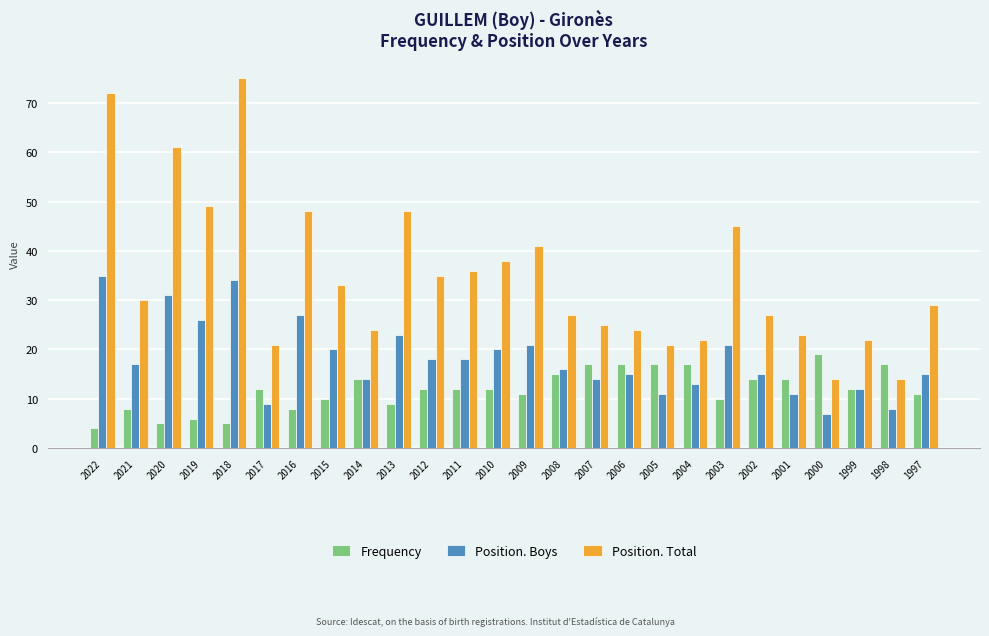

Which series has the widest spread of values?

Position. Total